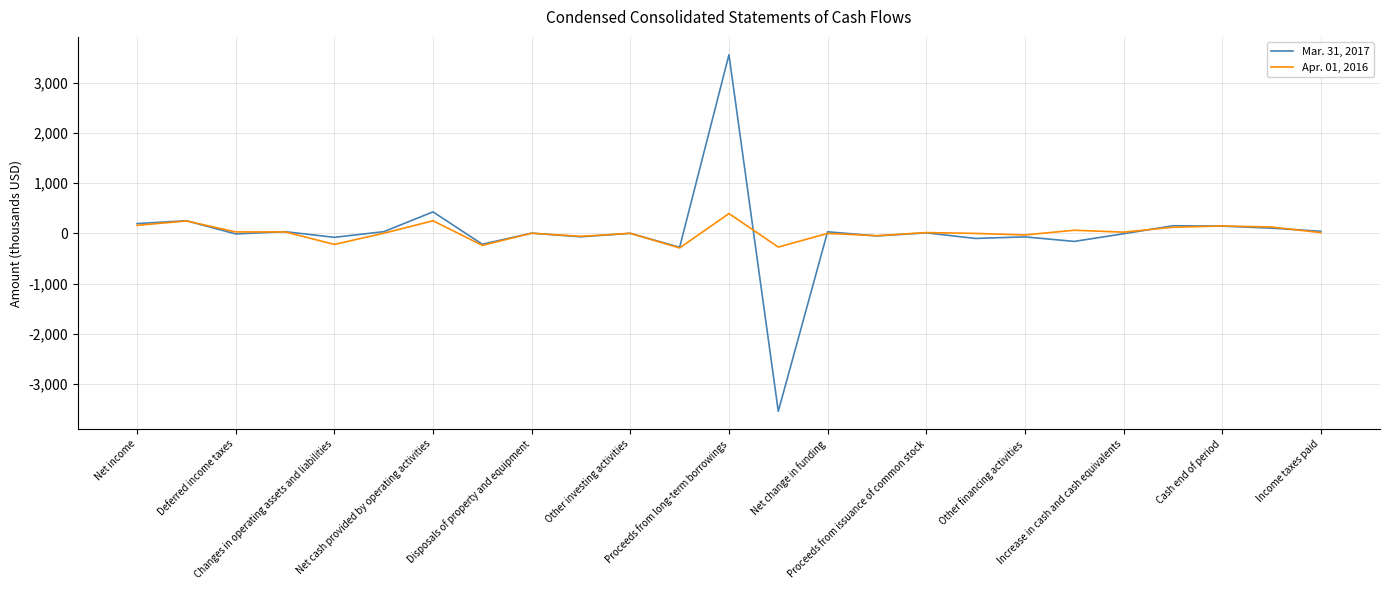

Does the chart display data point markers on the line(s)?

No